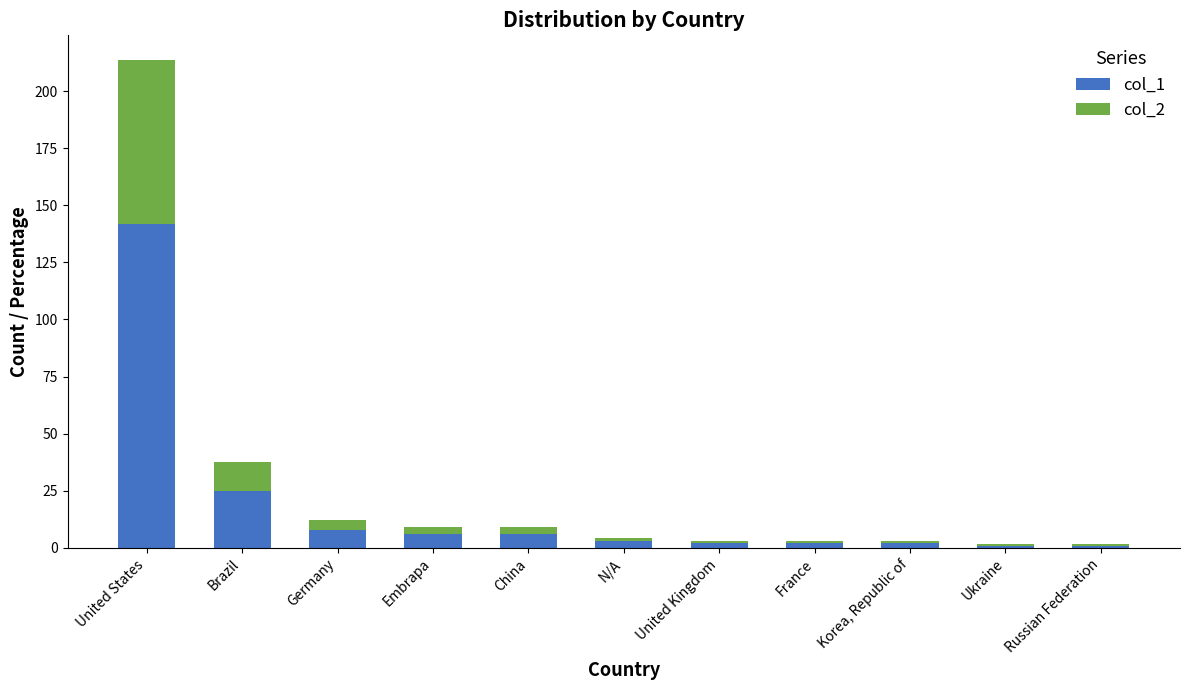

What is the difference between the col_1 values at Brazil and Germany?

17.0